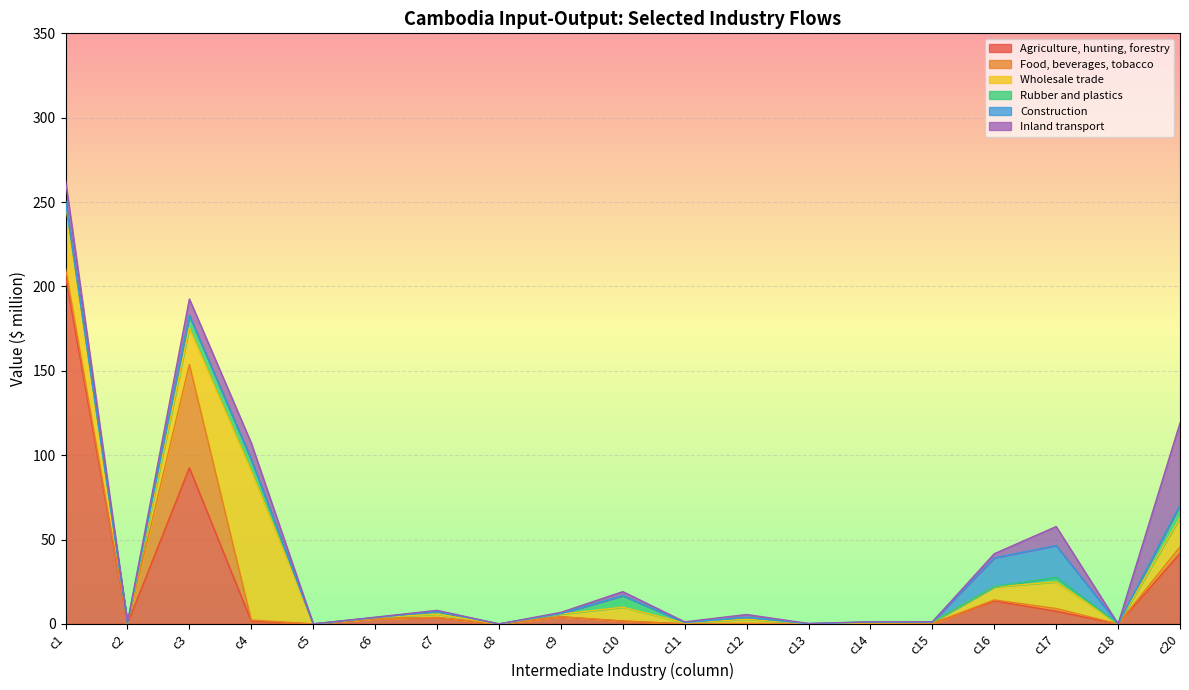

Reading left to right, list all the values displayed in this chart.

Agriculture, hunting, forestry: 205.9	0.0	92.5	1.6	0.0	3.0	3.7	0.0	4.2	1.6	0.0	0.0	0.0	0.0	0.2	13.7	7.5	0.0	41.7
Food, beverages, tobacco: 4.8	0.0	61.2	0.7	0.0	0.0	0.2	0.0	0.1	0.1	0.0	0.3	0.0	0.0	0.1	0.6	1.6	0.0	4.0
Wholesale trade: 38.1	0.2	21.7	88.4	0.0	0.7	1.9	0.0	1.6	8.2	0.5	2.4	0.1	0.6	0.7	7.7	15.8	0.0	17.2
Rubber and plastics: 1.6	0.0	7.4	6.7	0.0	0.1	1.6	0.0	0.4	6.8	0.3	1.1	0.0	0.4	0.2	0.1	2.7	0.0	7.6
Construction: 0.3	0.4	0.0	0.0	0.0	0.0	0.0	0.0	0.0	0.0	0.0	0.0	0.0	0.0	0.0	17.1	18.9	0.0	0.0
Inland transport: 12.1	0.1	9.7	9.8	0.0	0.2	0.6	0.0	0.7	2.4	0.4	1.7	0.1	0.1	0.1	2.4	11.3	0.0	48.5